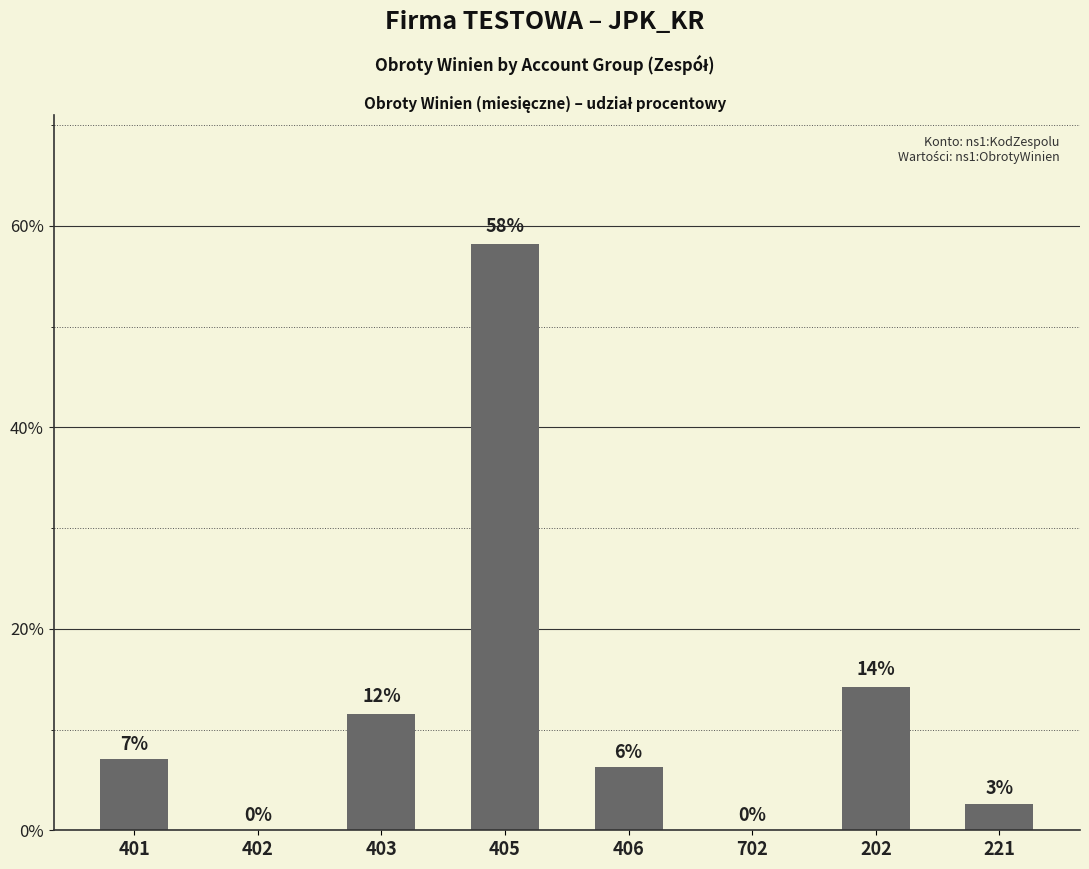

What position from the left is 702?

6